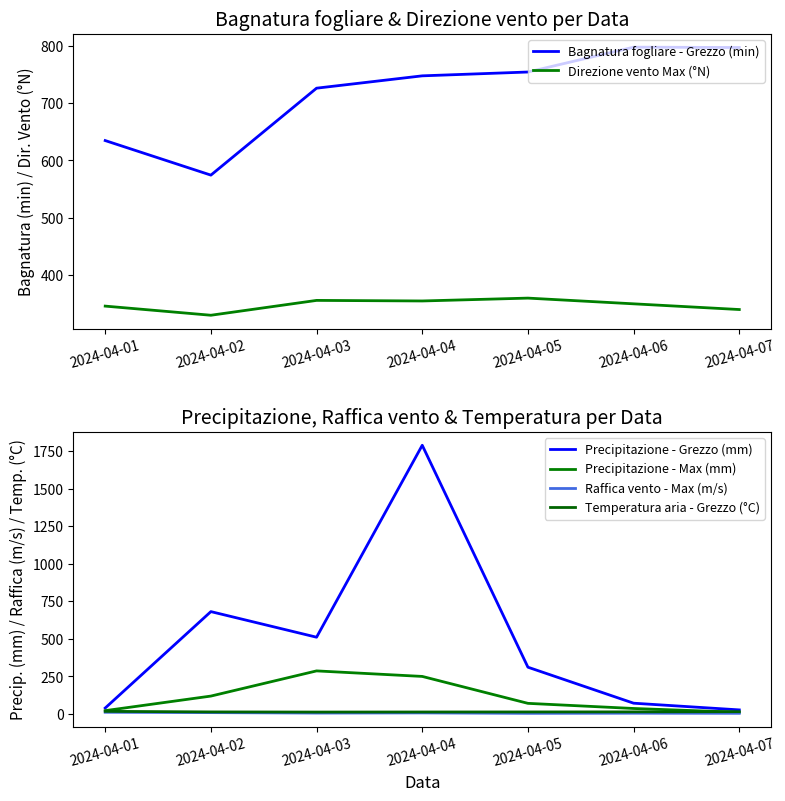

At how many categories does at least one series exceed 703?

5